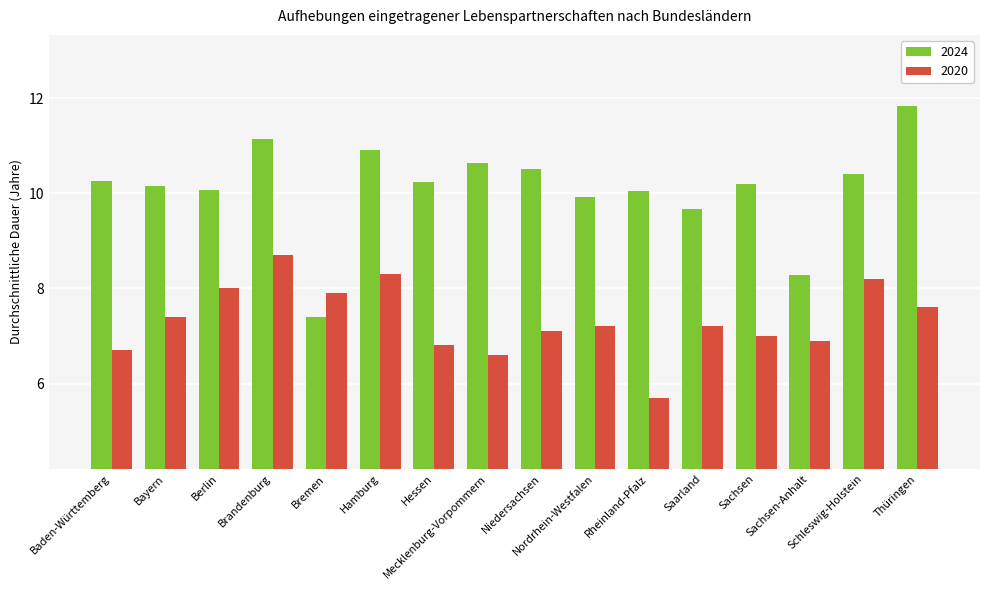

What is the highest value of the 2024 series?

11.8